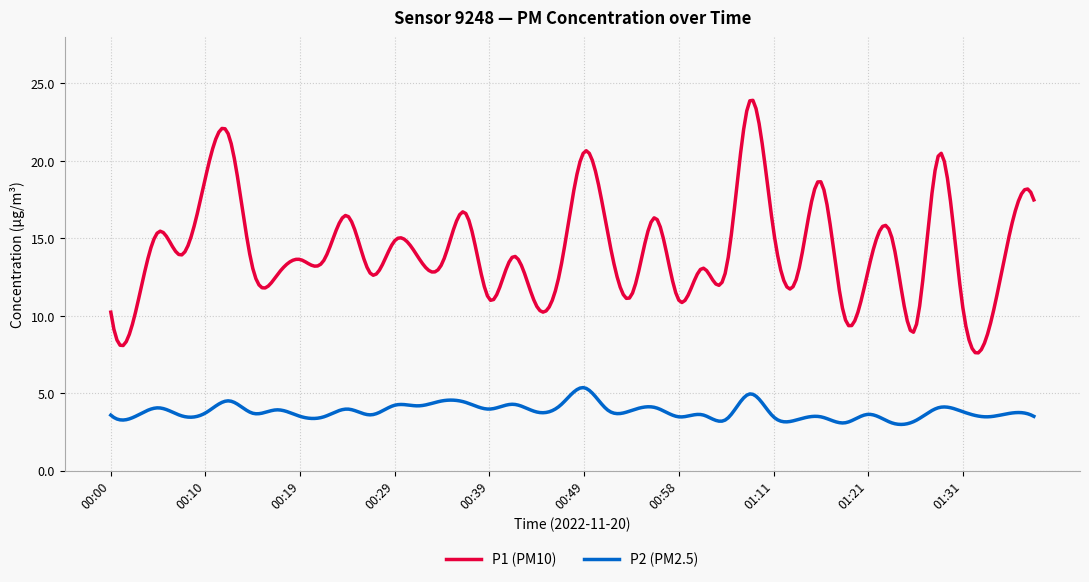

What is the minimum value shown in the chart?

3.0